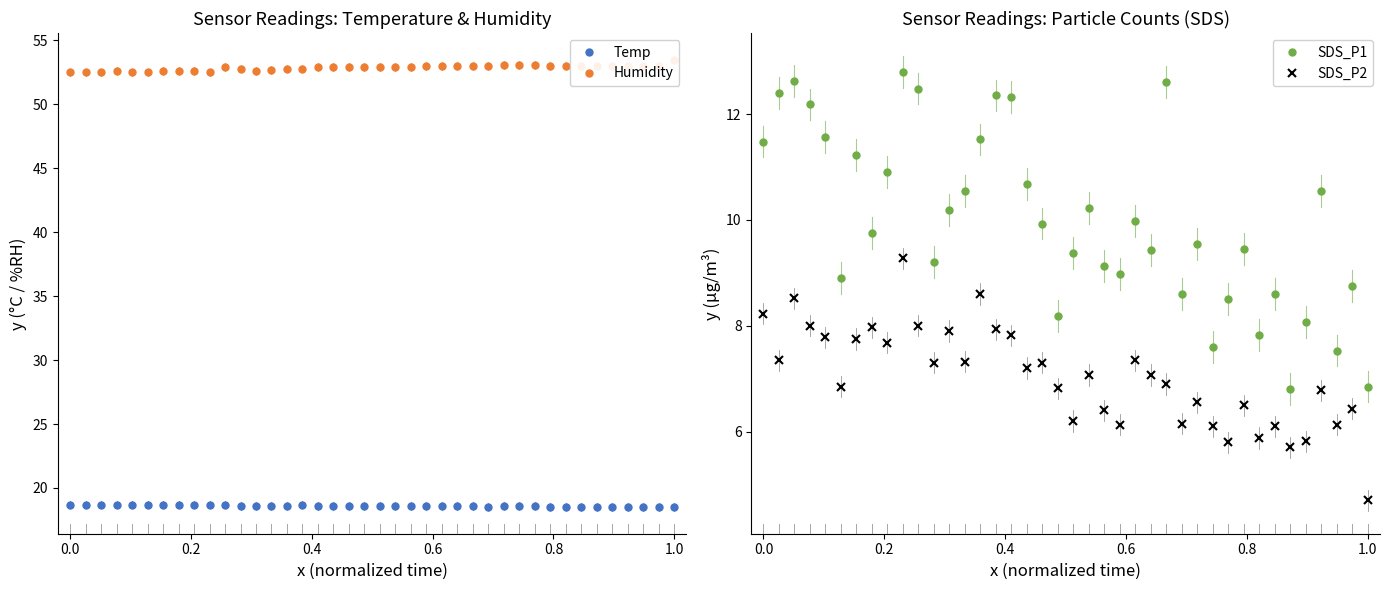

What is the maximum value for Temp?

18.7